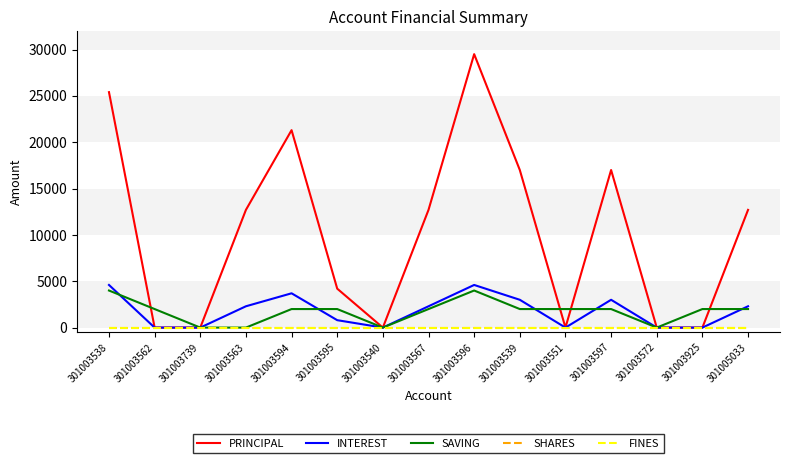

How many interior local valleys does the SAVING series have?

2